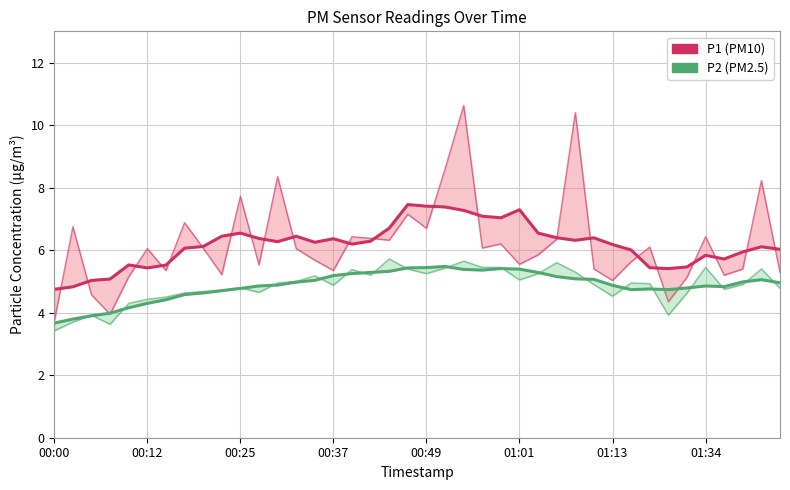

What is the value of the P2 (PM2.5) point at the 19th from the left?

5.3